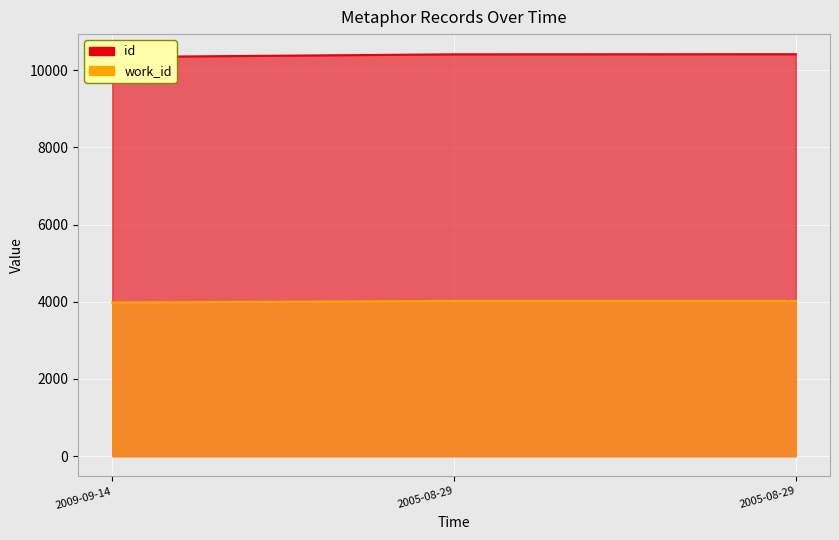

Which series has the largest total across all categories?

id